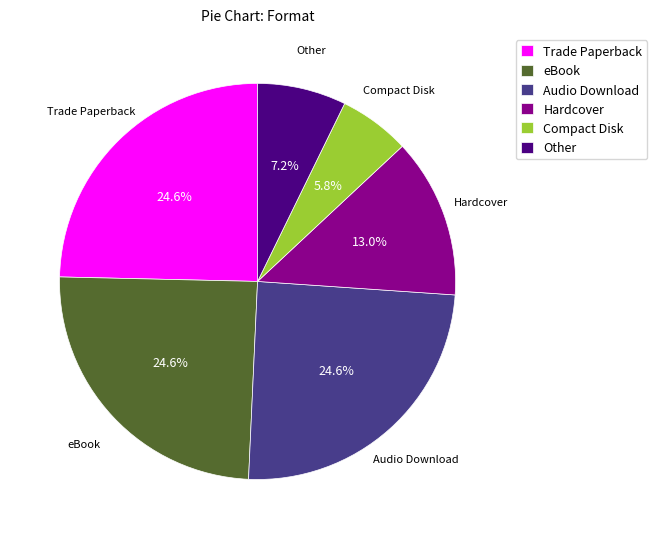

What percentage is NOT represented by Compact Disk?

94.2%